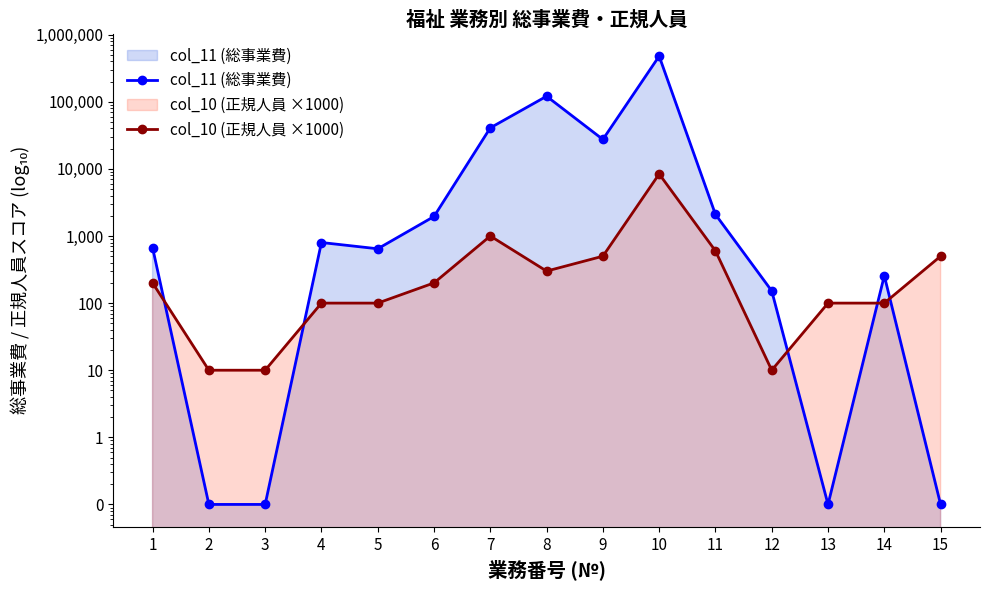

Between 8 and 3, which is larger?

8